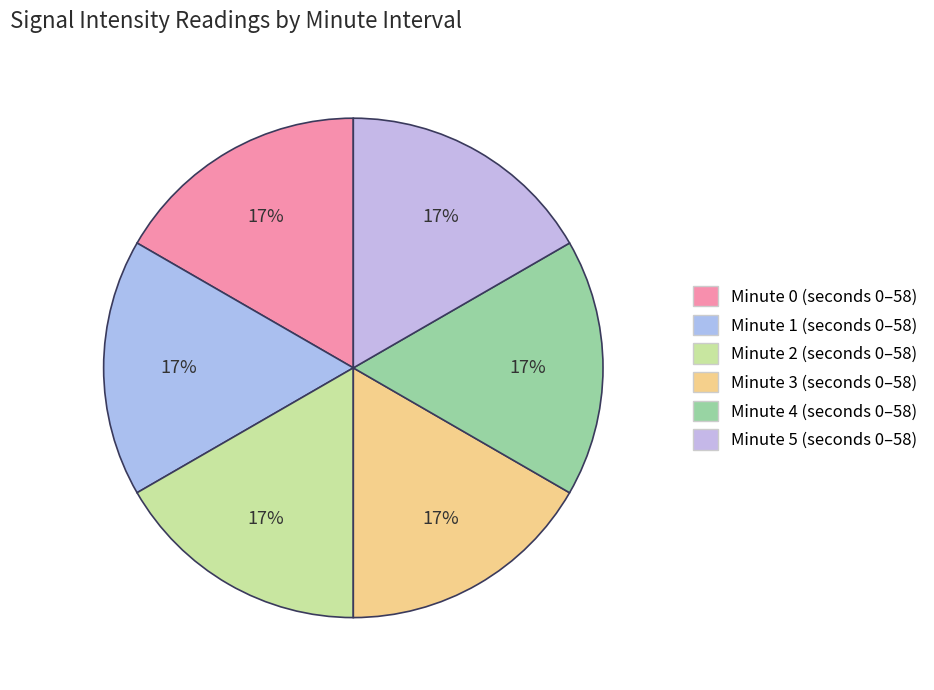

How many segments does this pie chart have?

6